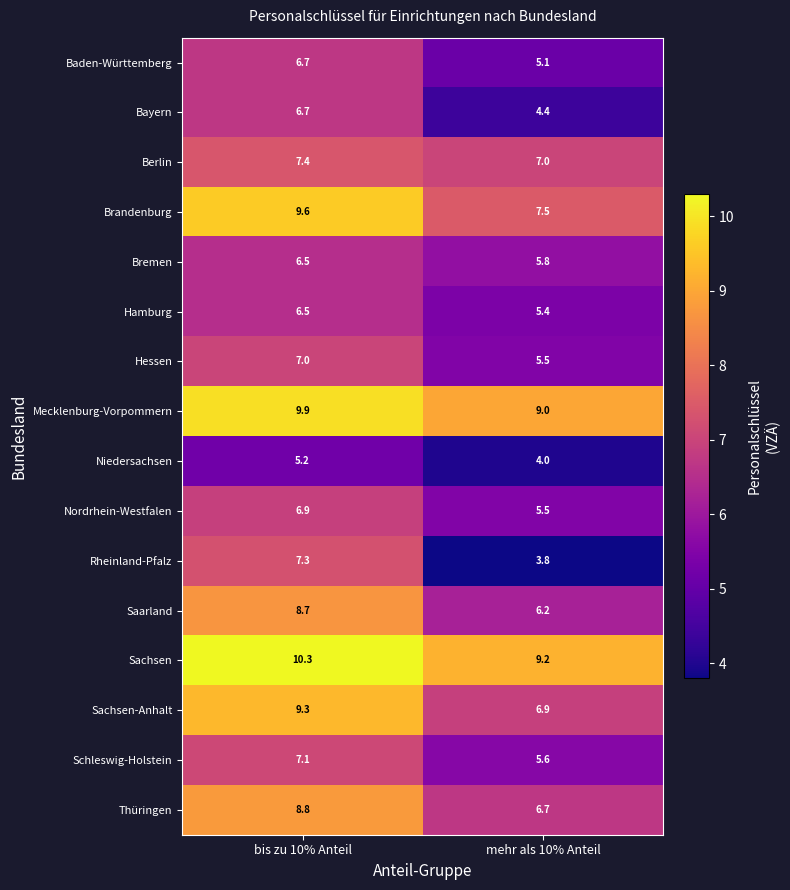

How many categories are shown in the chart?

2